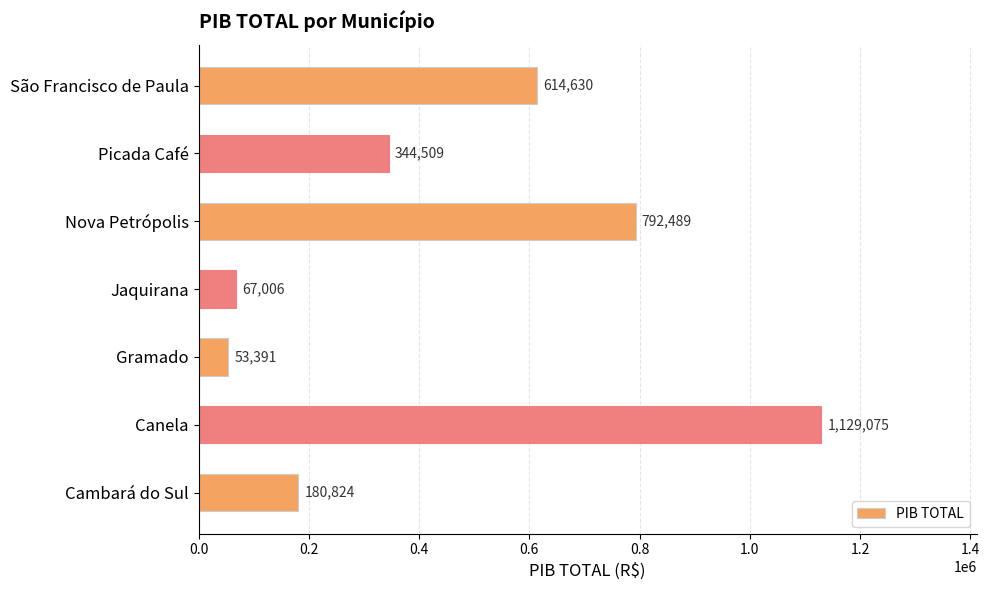

How many data points does each series have?

7